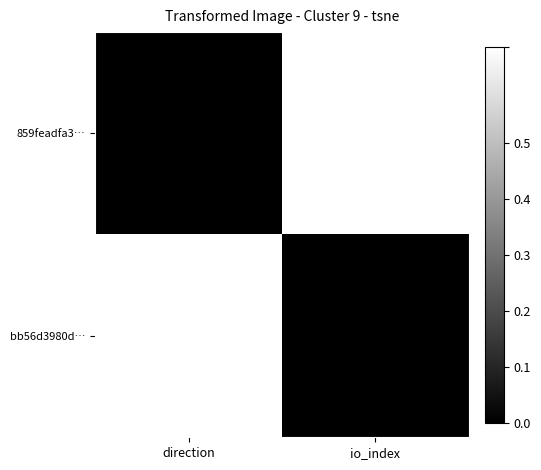

Which series has the widest spread of values?

859feadfa3…